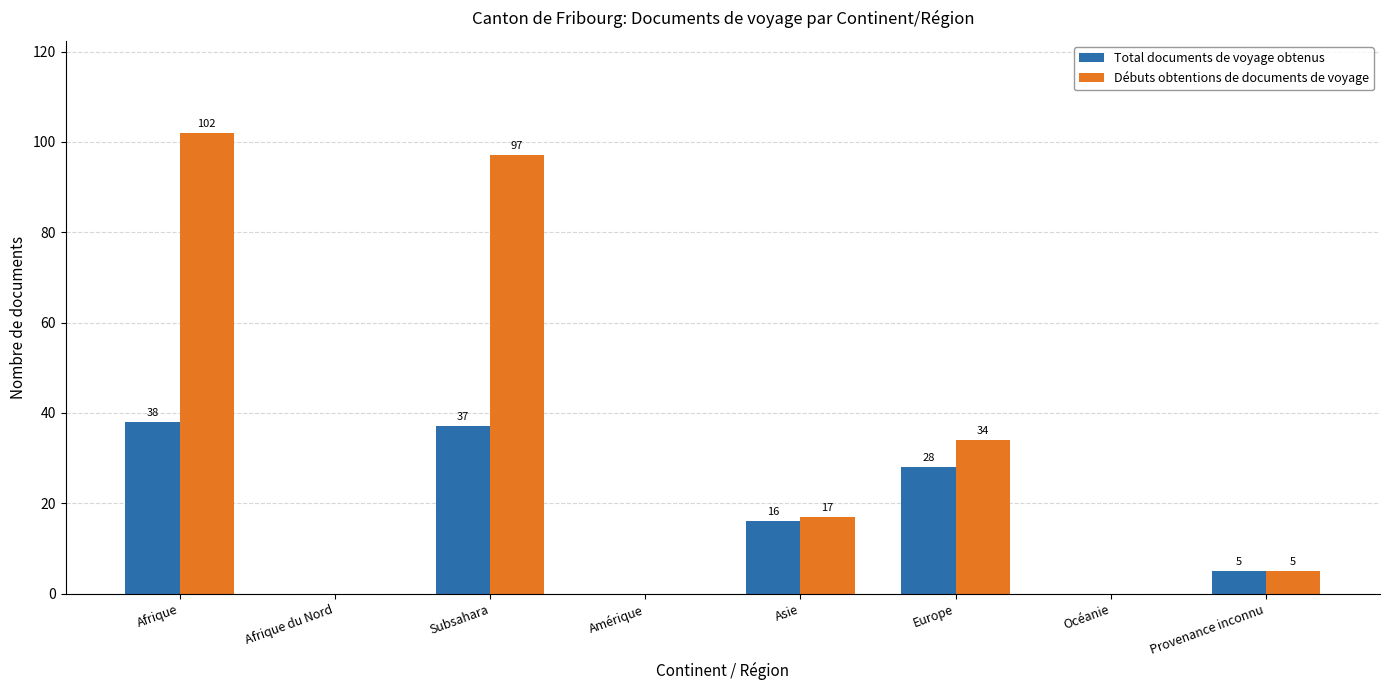

At which label is Débuts obtentions de documents de voyage closest to 51?

Europe